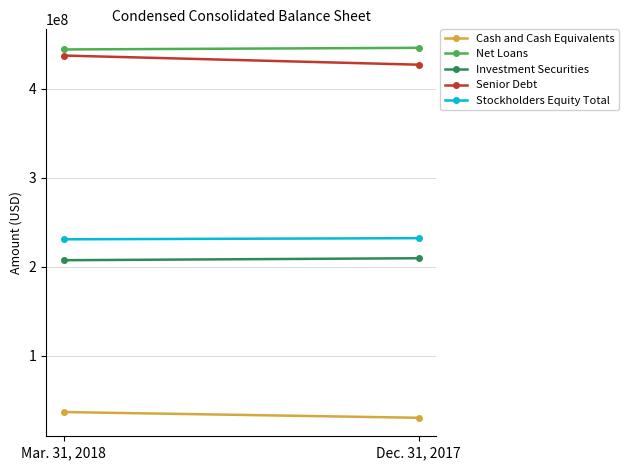

Is it true that Net Loans equals 443847637 at Mar. 31, 2018?

True